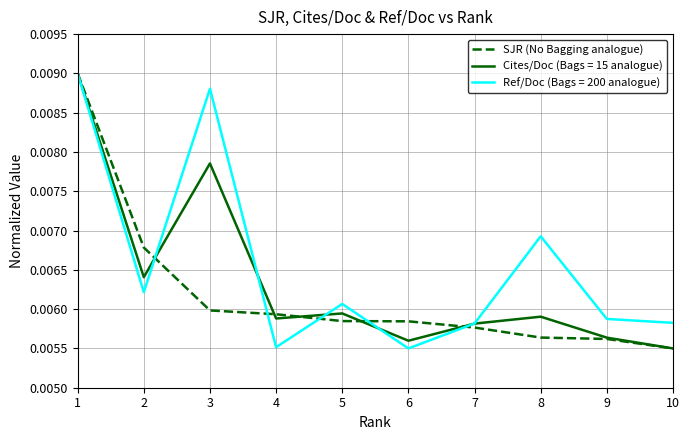

How many lines are shown in the chart?

3